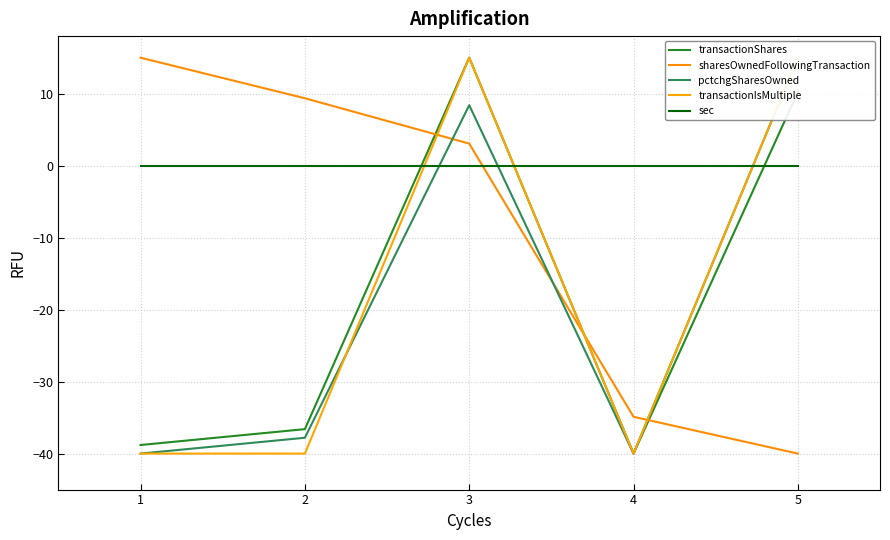

Is the value of sharesOwnedFollowingTransaction at 4 greater than the value of transactionShares at 5?

No